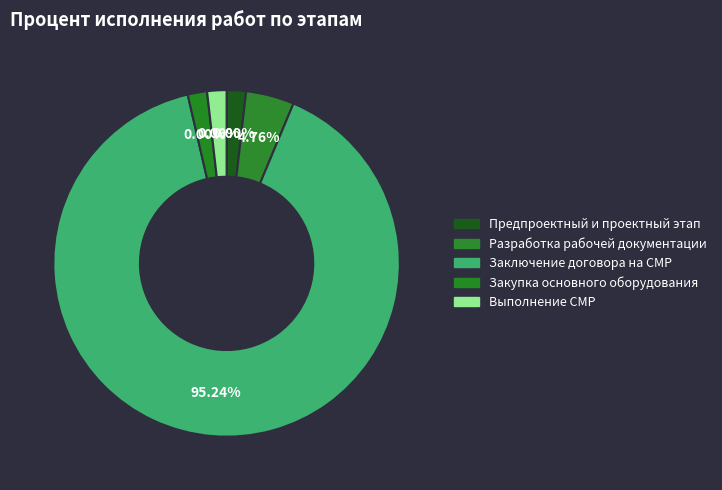

What is the largest slice in the pie chart?

Заключение договора на выполнение СМР